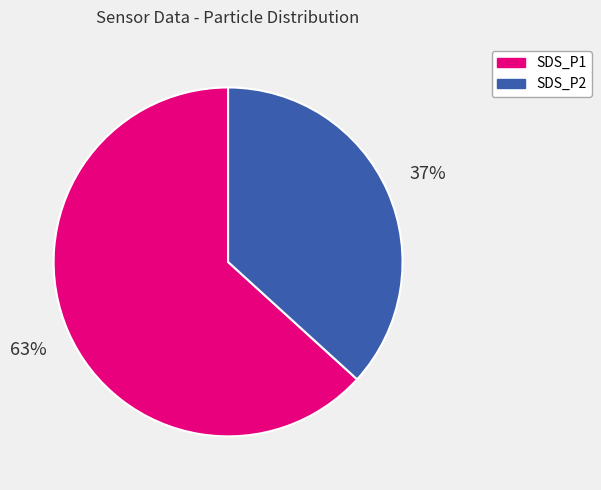

To the nearest percent, what is the difference between the SDS_P2 and SDS_P1 slice percentages?

26%